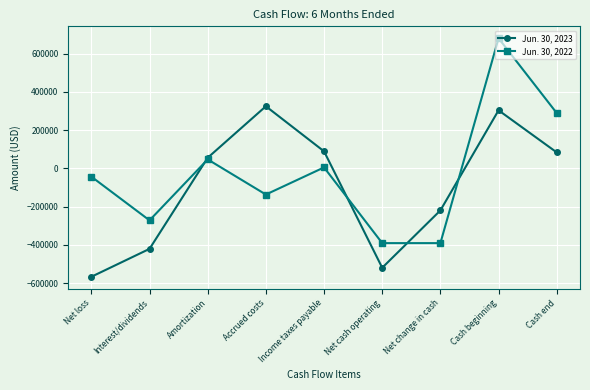

How many negative values does the Jun. 30, 2023 series have?

4